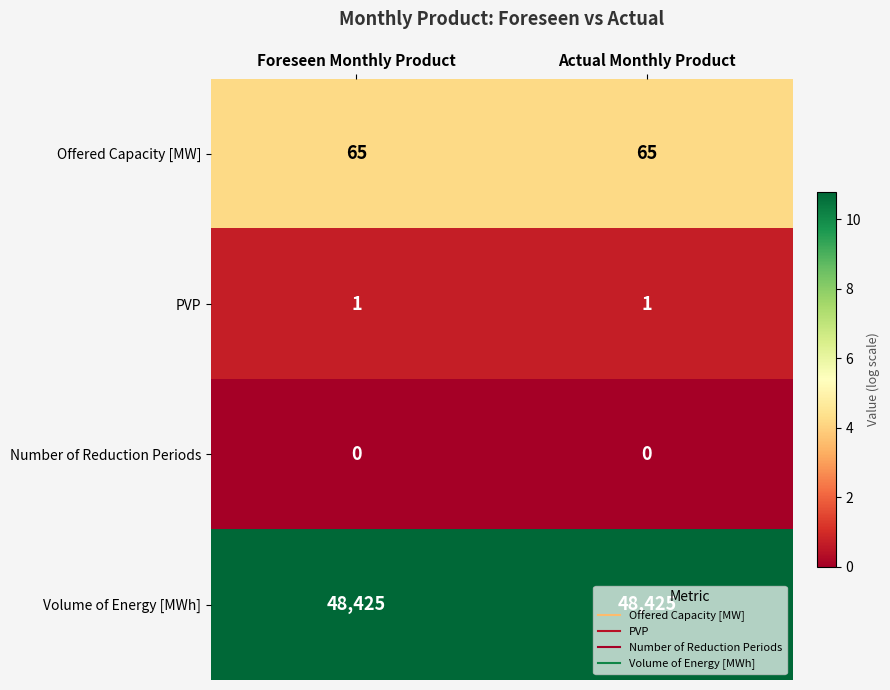

What is the difference between the highest and lowest values at Actual Monthly Product?

48425